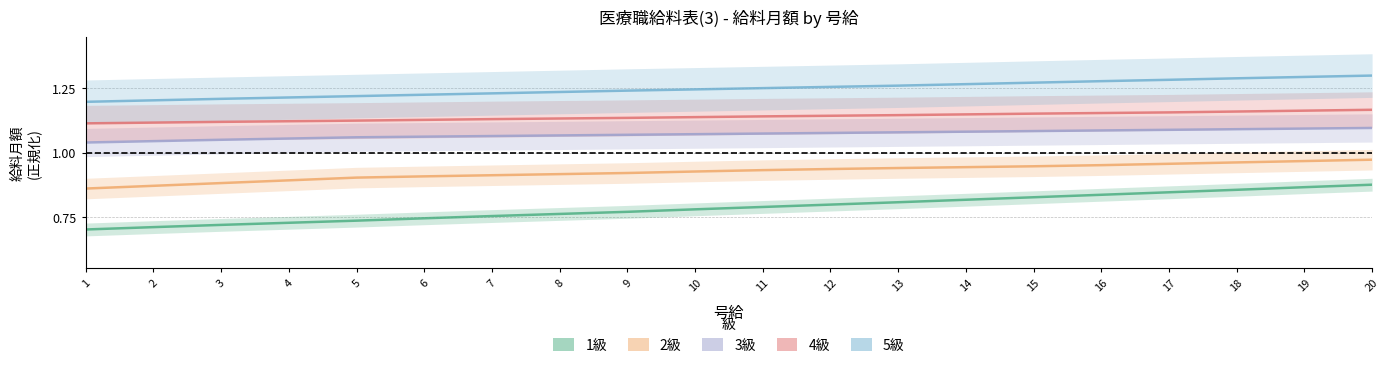

Rank the series by their maximum value, from highest to lowest.

5級, 4級, 3級, 2級, 1級